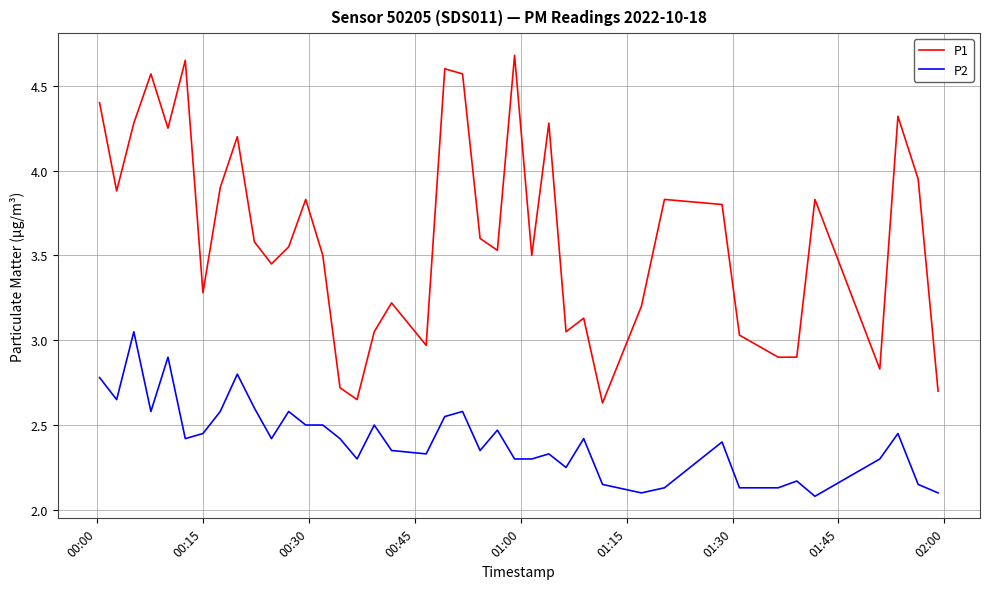

List the series in order of their peak value, highest first.

P1, P2